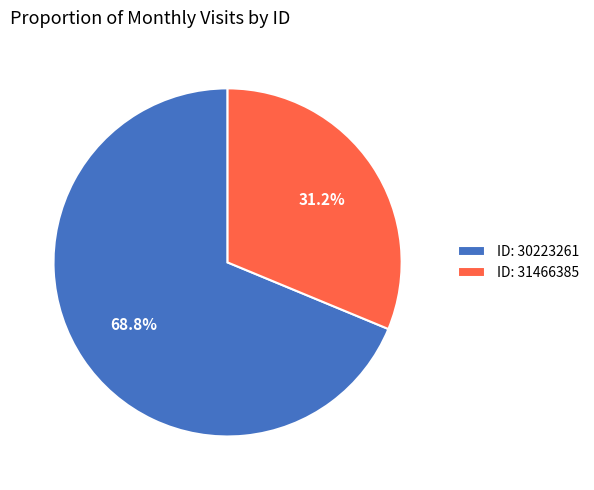

Is there a majority slice in this chart?

Yes